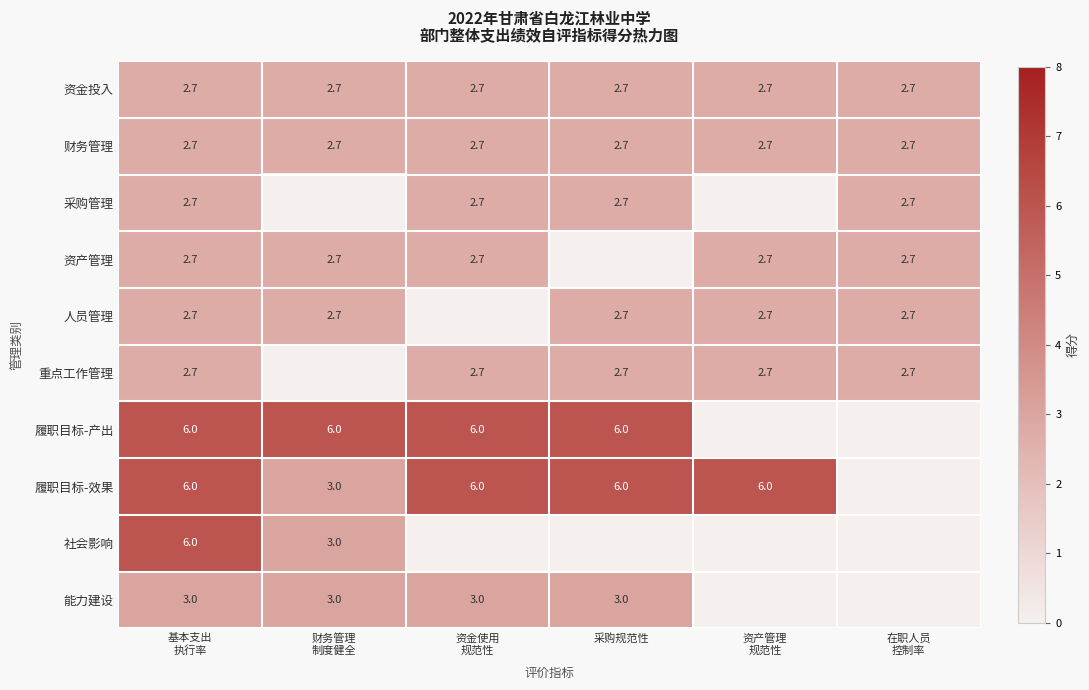

The value of 采购管理 at 采购规范性 is 1.9. True or false?

False